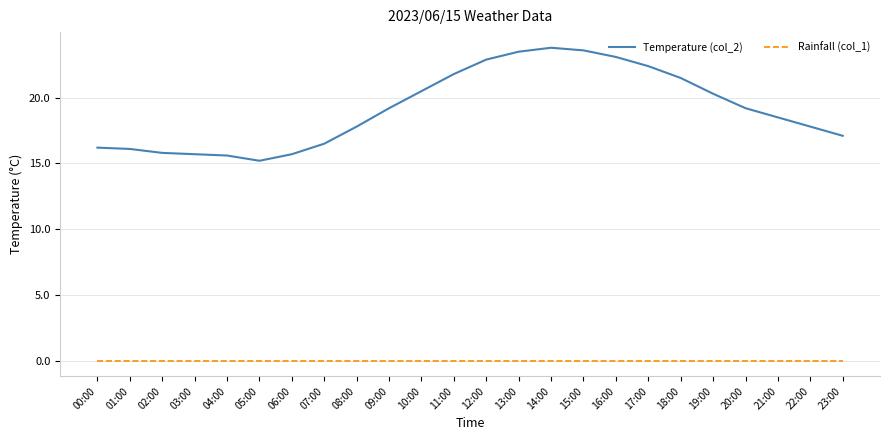

Does the chart display data point markers on the line(s)?

No